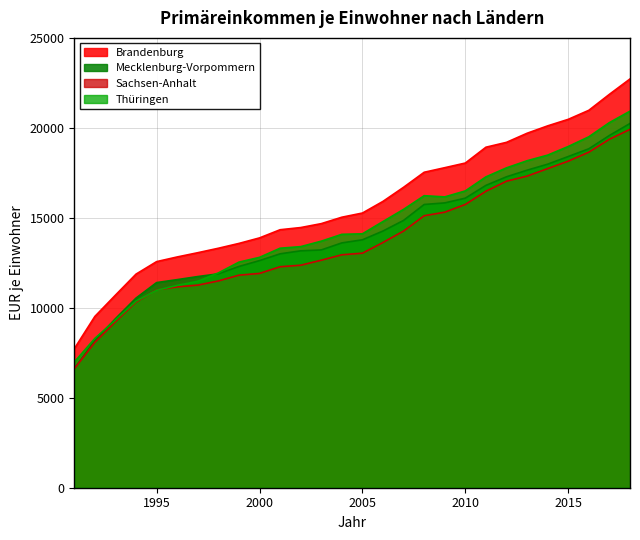

The value of Mecklenburg-Vorpommern at 1996 is 15244. True or false?

False